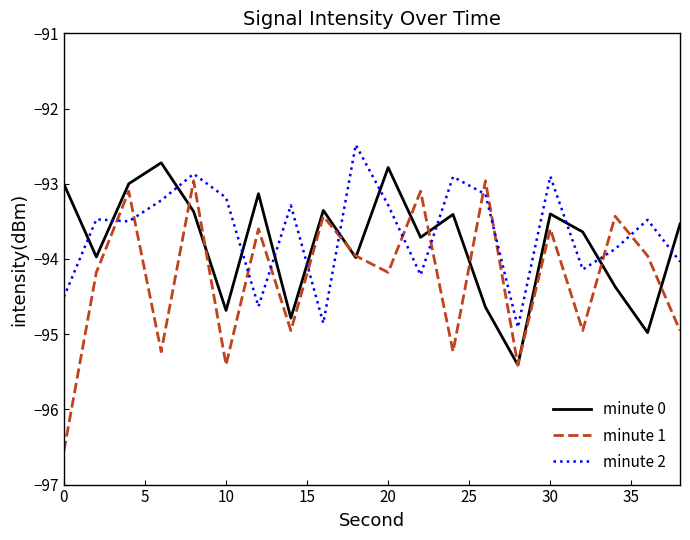

What is the highest value of the minute 1 series?

-93.0